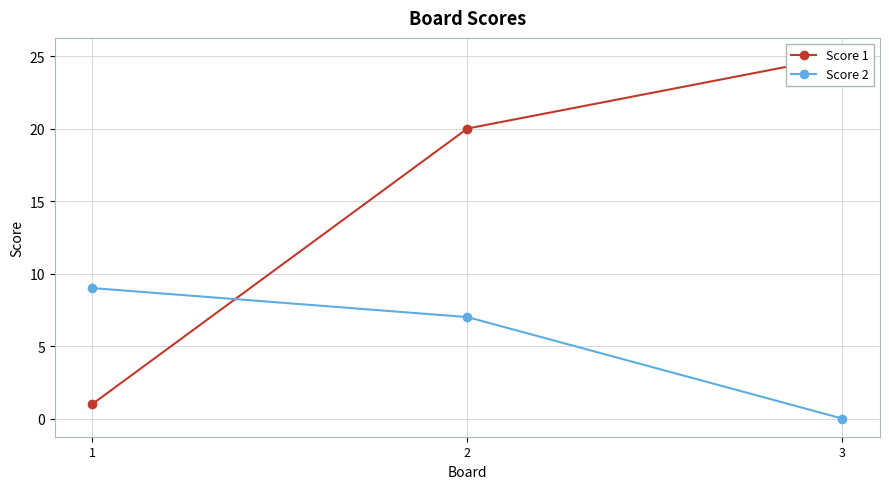

What is the value of the Score 1 point at the 1st from the left?

1